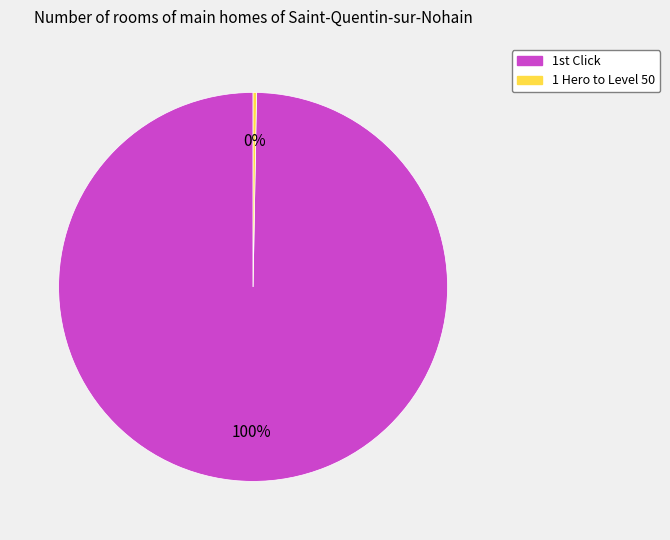

What is the largest slice in the pie chart?

1st Click